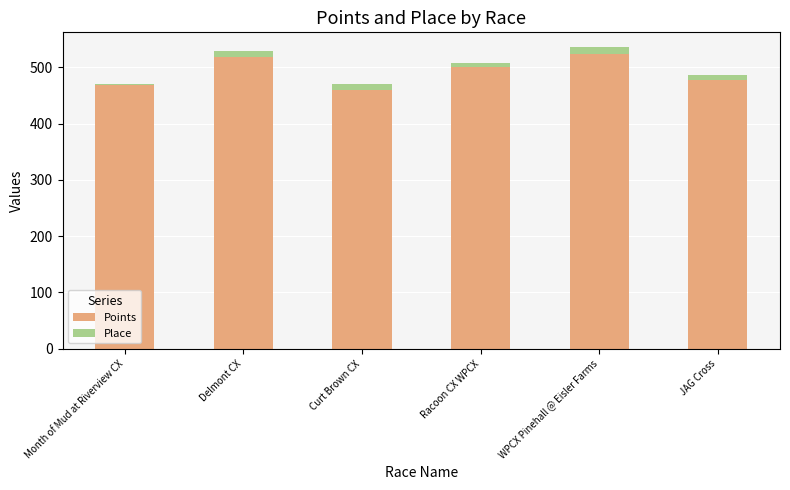

Are the bars horizontal?

No